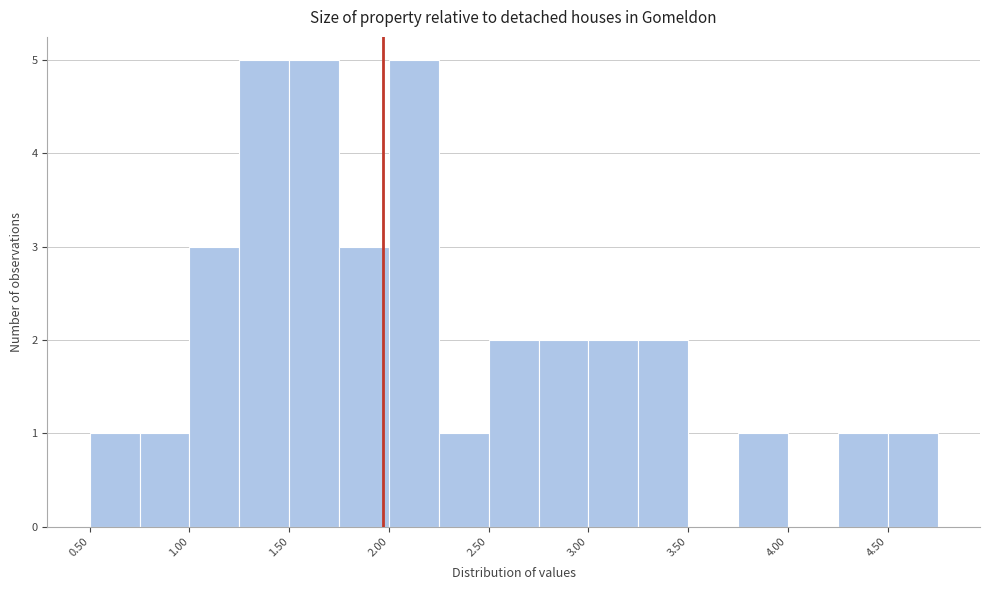

Reading left to right, list every bar in this chart as the range it spans on the x-axis followed by its height. The values are not printed on the chart, so give them approximately, as read against the axis.

0.50 to 0.75: 1
0.75 to 1.00: 1
1.00 to 1.25: 3
1.25 to 1.50: 5
1.50 to 1.75: 5
1.75 to 2.00: 3
2.00 to 2.25: 5
2.25 to 2.50: 1
2.50 to 2.75: 2
2.75 to 3.00: 2
3.00 to 3.25: 2
3.25 to 3.50: 2
3.50 to 3.75: 0
3.75 to 4.00: 1
4.00 to 4.25: 0
4.25 to 4.50: 1
4.50 to 4.75: 1